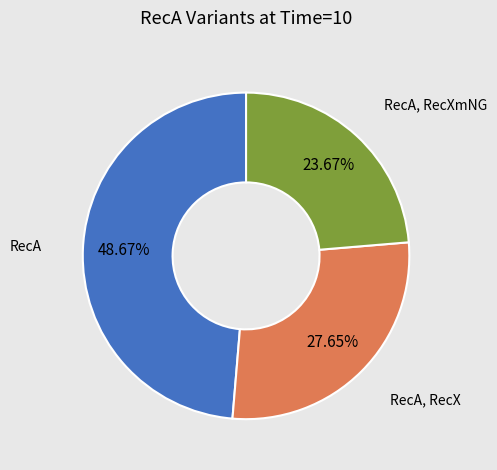

Is the sum of RecA, RecXmNG and RecA greater than half?

Yes